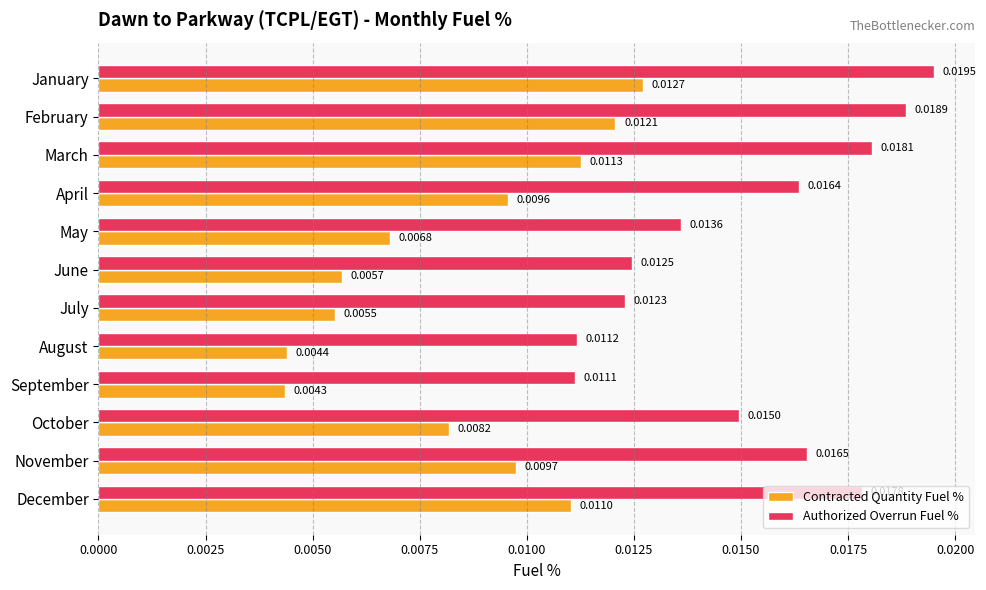

Which label corresponds to the smallest value in the chart?

September